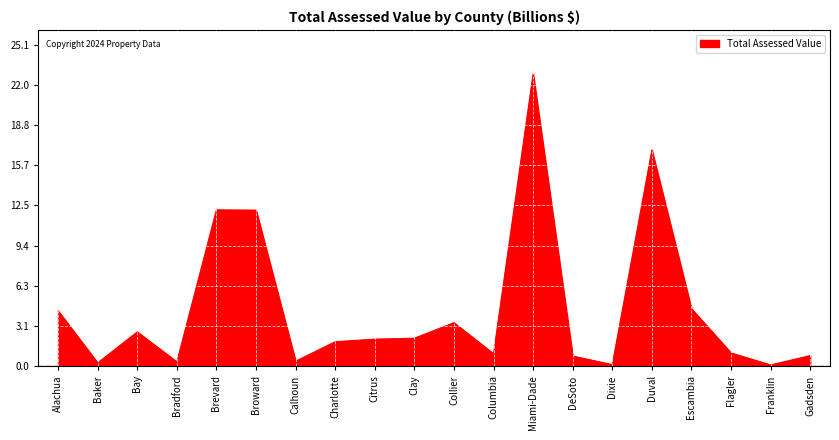

Does the chart have visible grid lines?

Yes